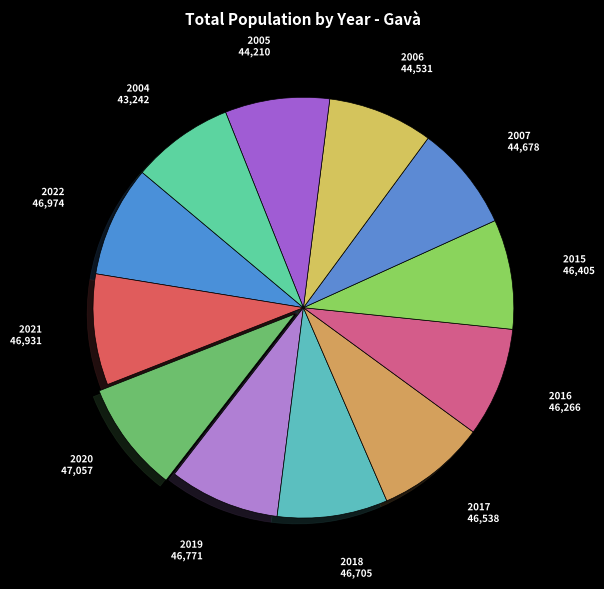

Does any single category account for the majority?

No